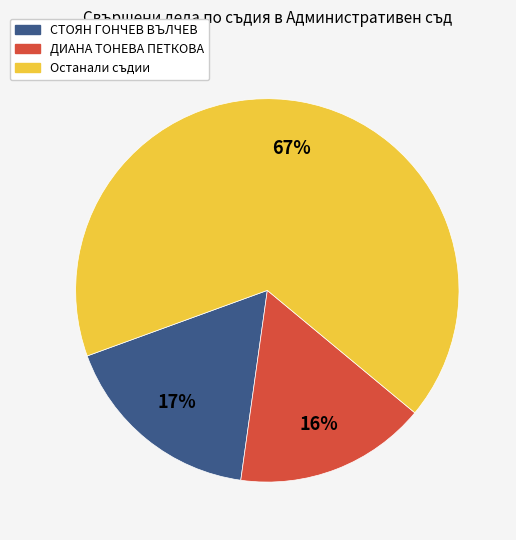

Which category has the smallest portion of the pie?

ДИАНА ТОНЕВА ПЕТКОВА